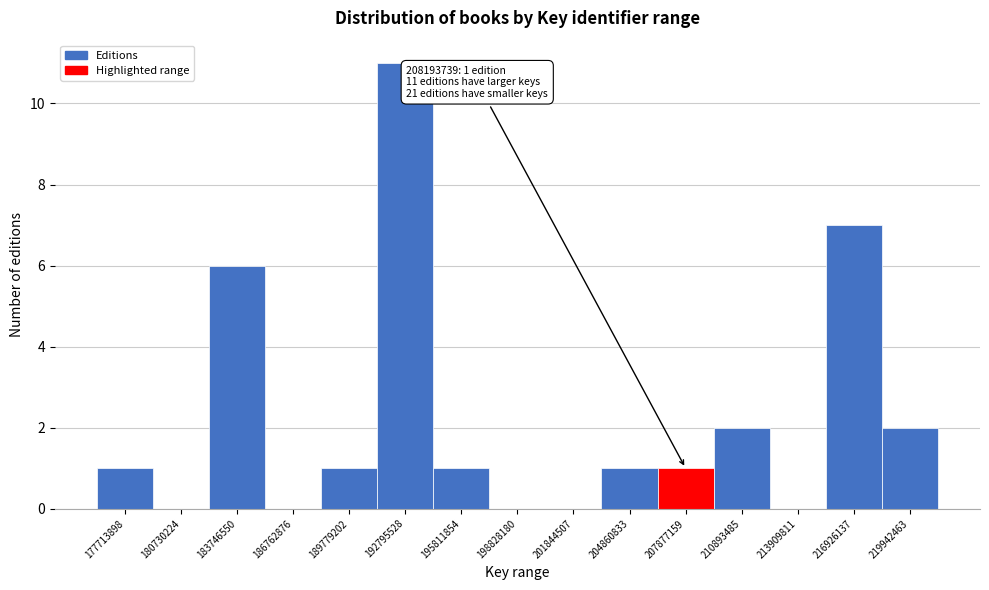

Reading left to right, transcribe all the data shown in this chart.

177713898=1	180730224=0	183746550=6	186762876=0	189779202=1	192795528=11	195811854=1	198828180=0	201844507=0	204860833=1	207877159=1	210893485=2	213909811=0	216926137=7	219942463=2